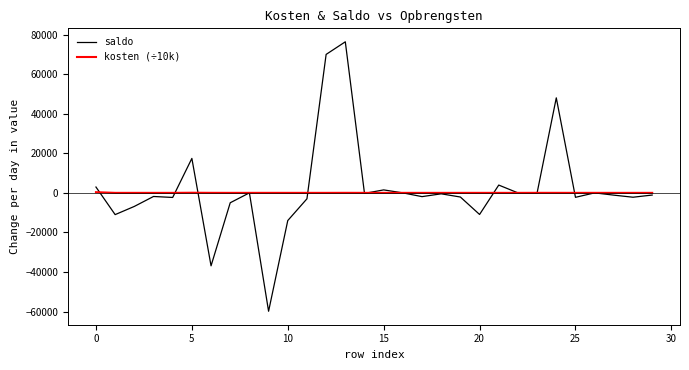

Which series has the largest range (max minus min)?

saldo